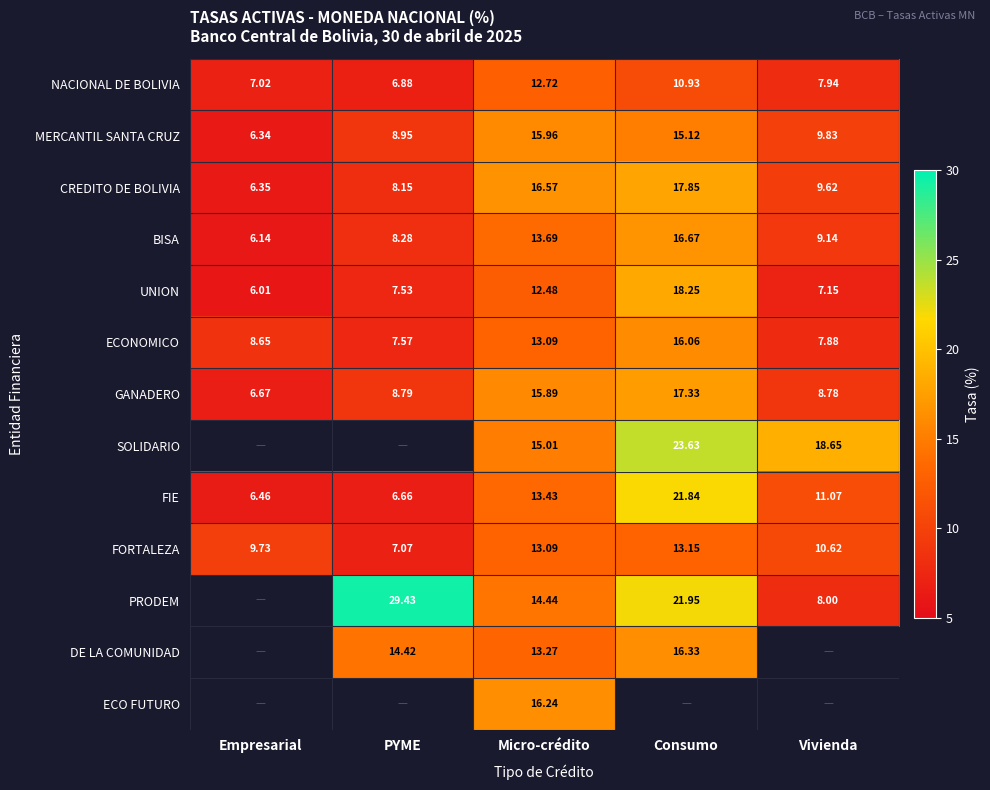

What is the spread (max minus min) of values at PYME?

22.8